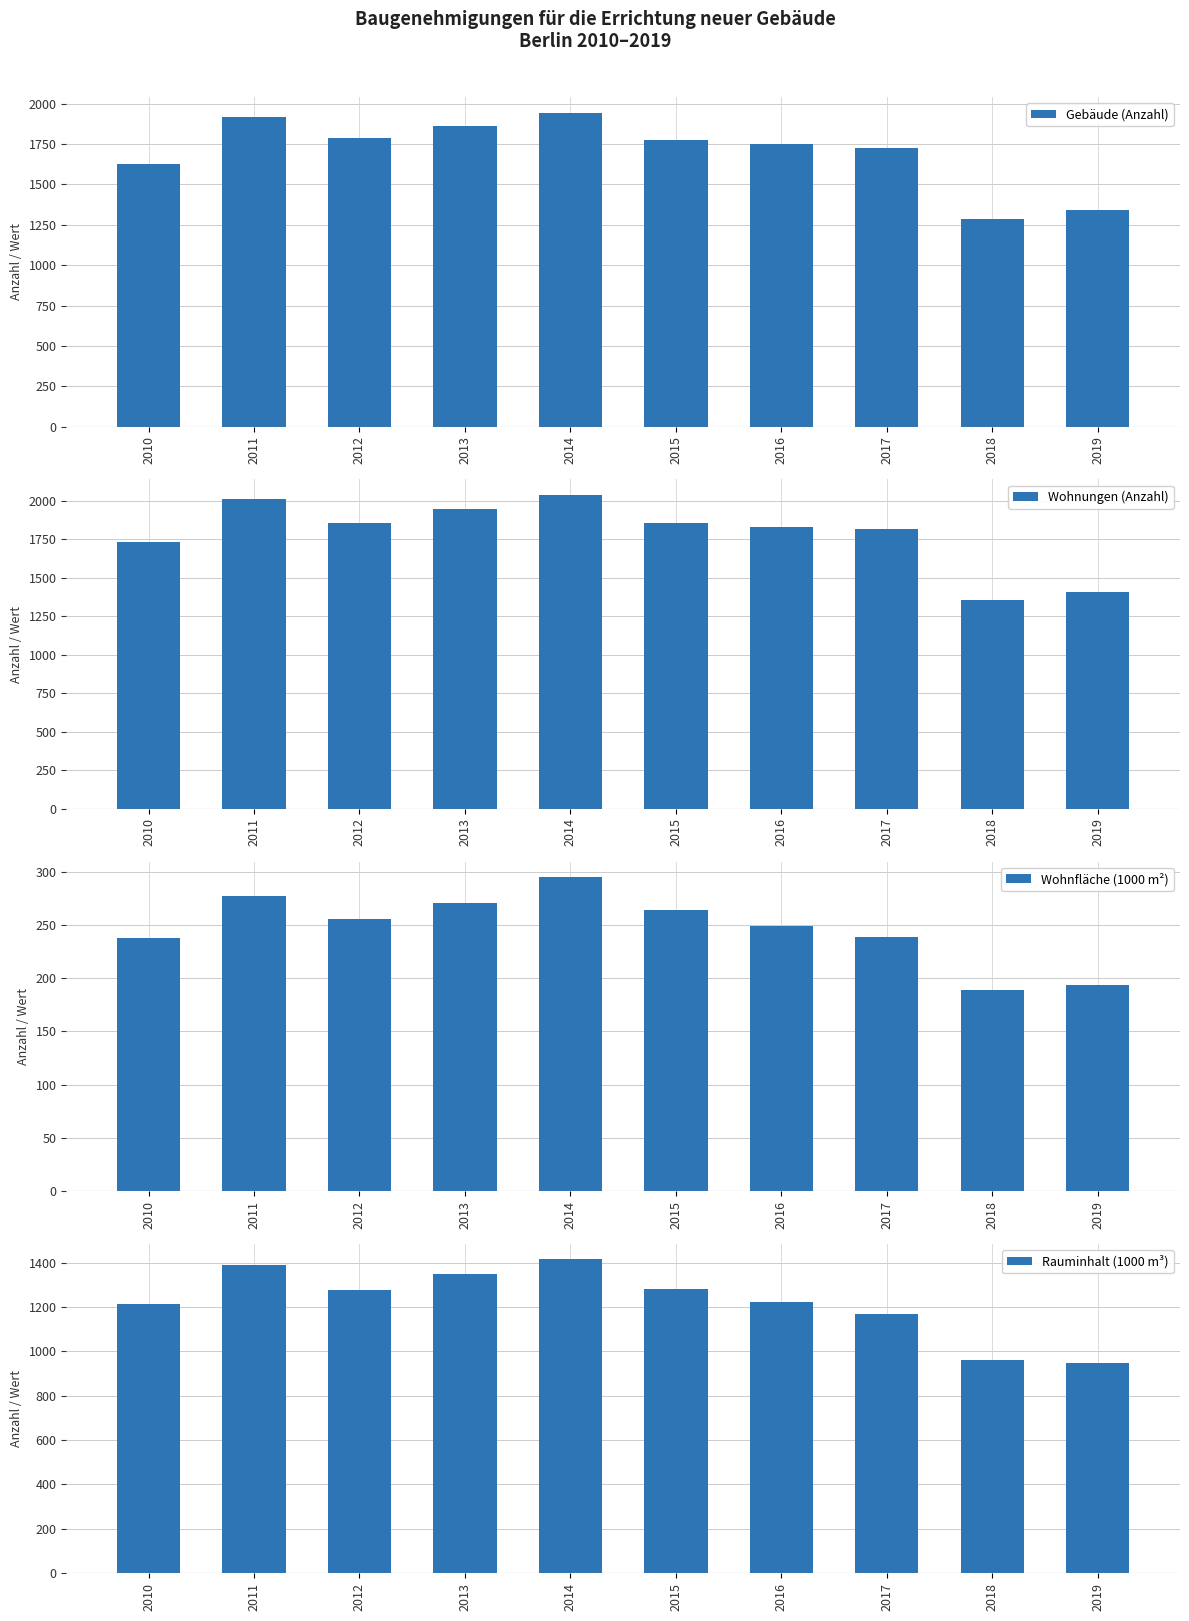

Which label corresponds to the largest value in the chart?

2014